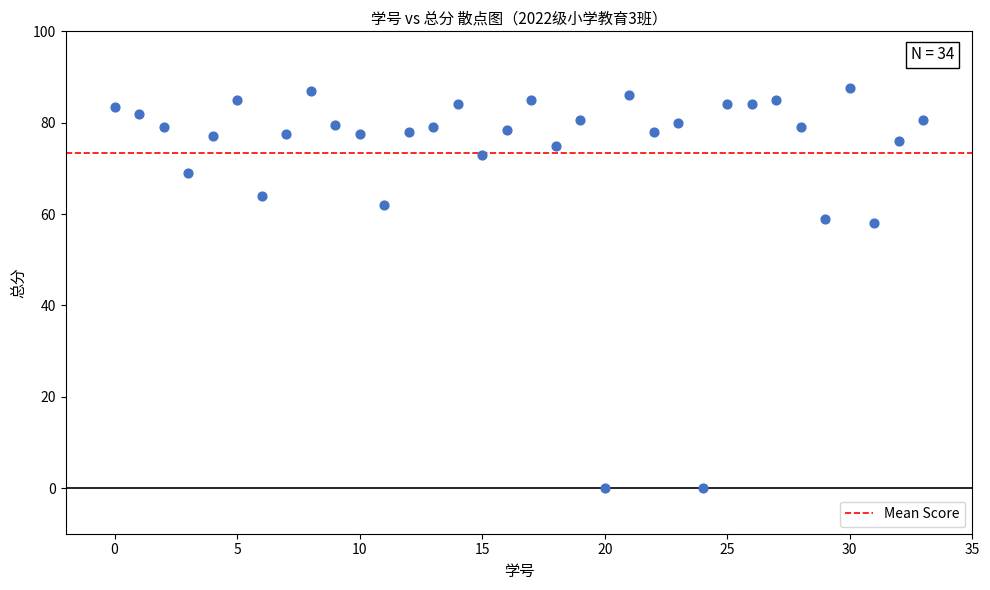

What is the range of Y values (max minus min)?

87.5